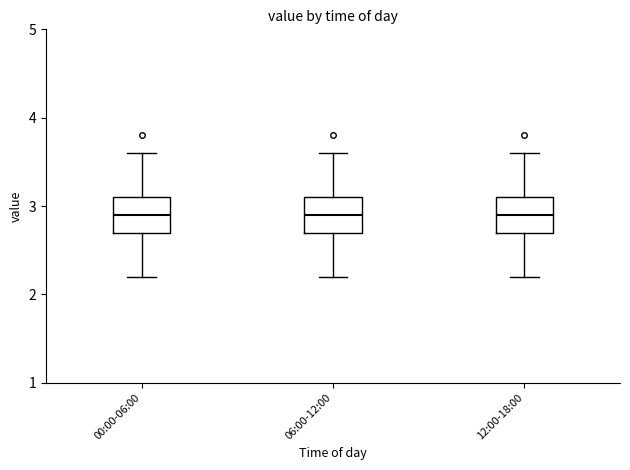

Reading left to right, transcribe this box plot: for each box, give where its median line is, the range the box spans, and where its two whiskers end, as read against the y-axis. The values are not printed on the chart, so give them approximately, as read against the axis.

00:00-06:00: median 2.9, box 2.7 to 3.1, whiskers 2.2 to 3.6
06:00-12:00: median 2.9, box 2.7 to 3.1, whiskers 2.2 to 3.6
12:00-18:00: median 2.9, box 2.7 to 3.1, whiskers 2.2 to 3.6